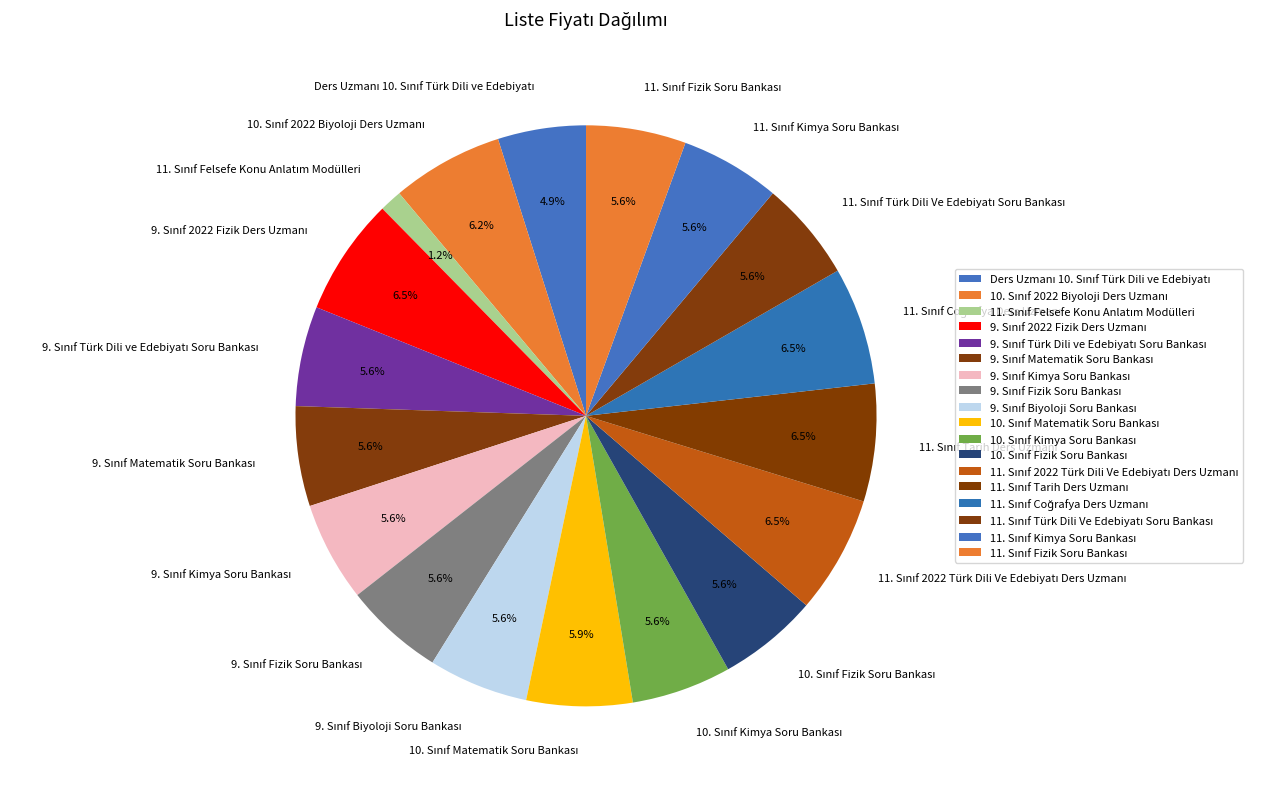

Is there any slice that represents more than half of the pie?

No